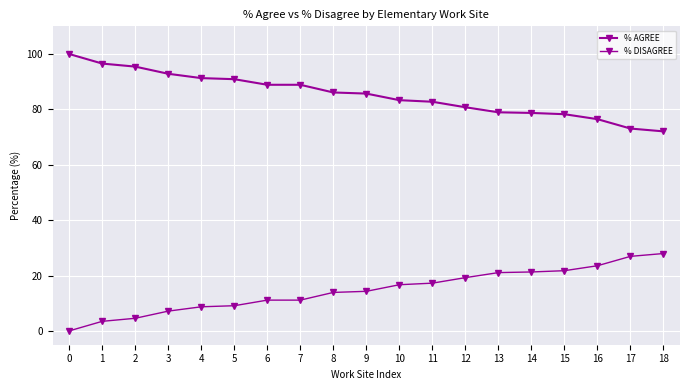

What is the average value of the % AGREE series?

85.3